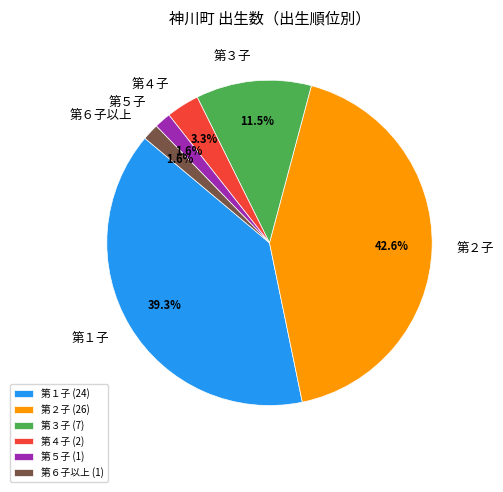

Which category has the biggest portion of the pie?

第２子